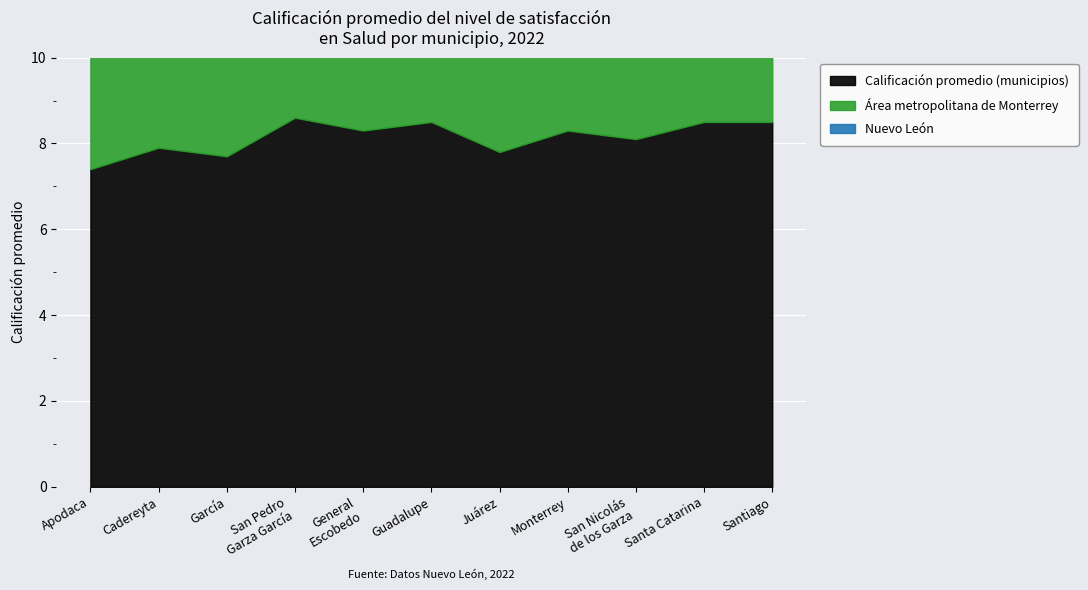

At Monterrey, list the series in order from smallest to largest.

Nuevo León, Área metropolitana de Monterrey, Calificación promedio (municipios)